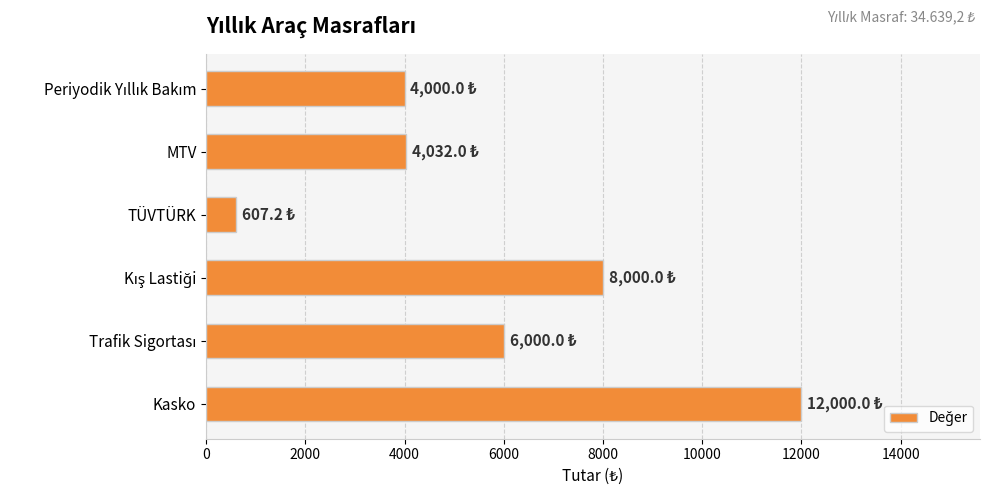

What is the label of the 4th bar from the bottom?

TÜVTÜRK